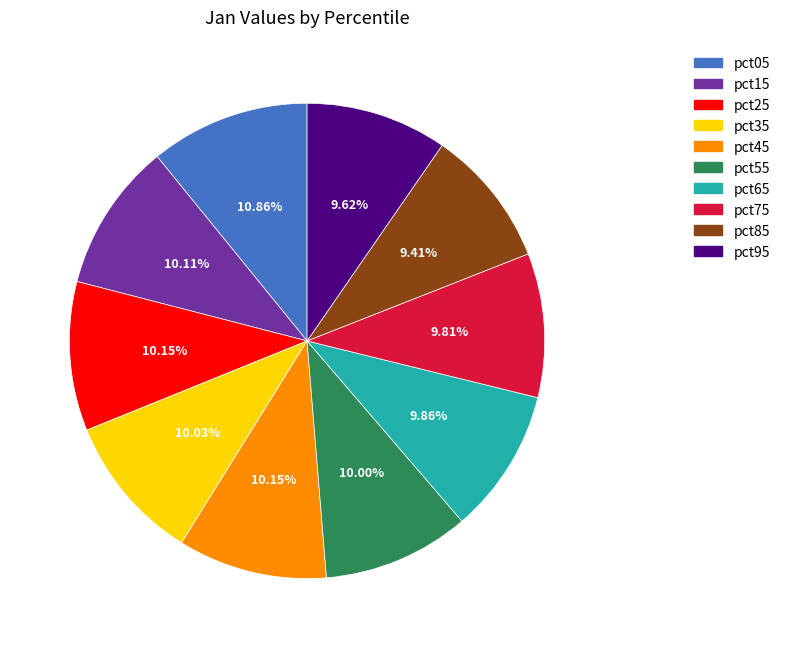

Combined, do pct05 and pct55 account for over 50%?

No